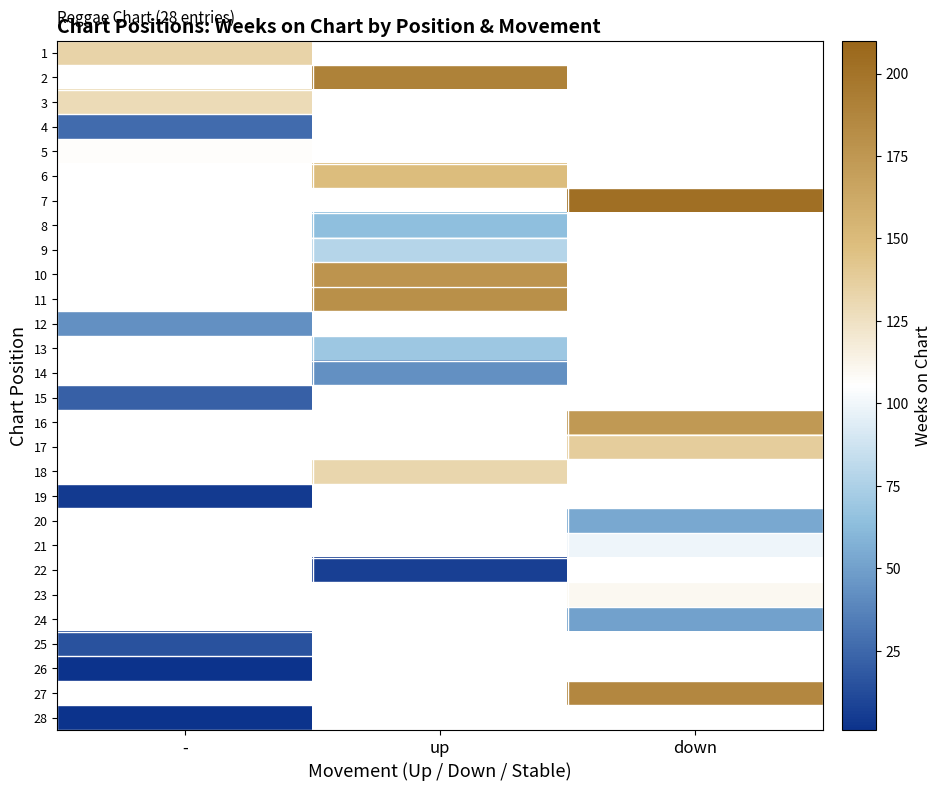

What is the difference between the highest and lowest values at -?

133.0